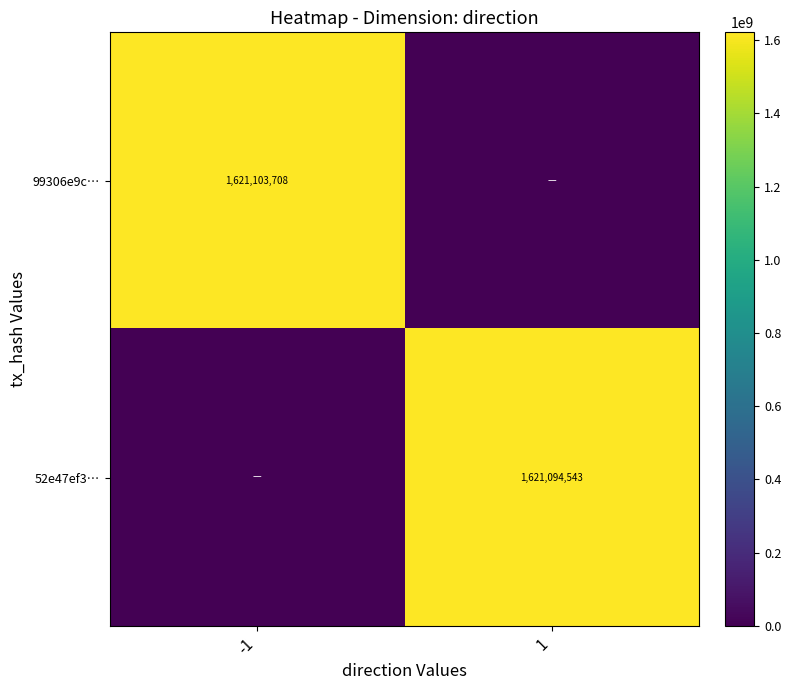

Count the number of data series in this chart.

2